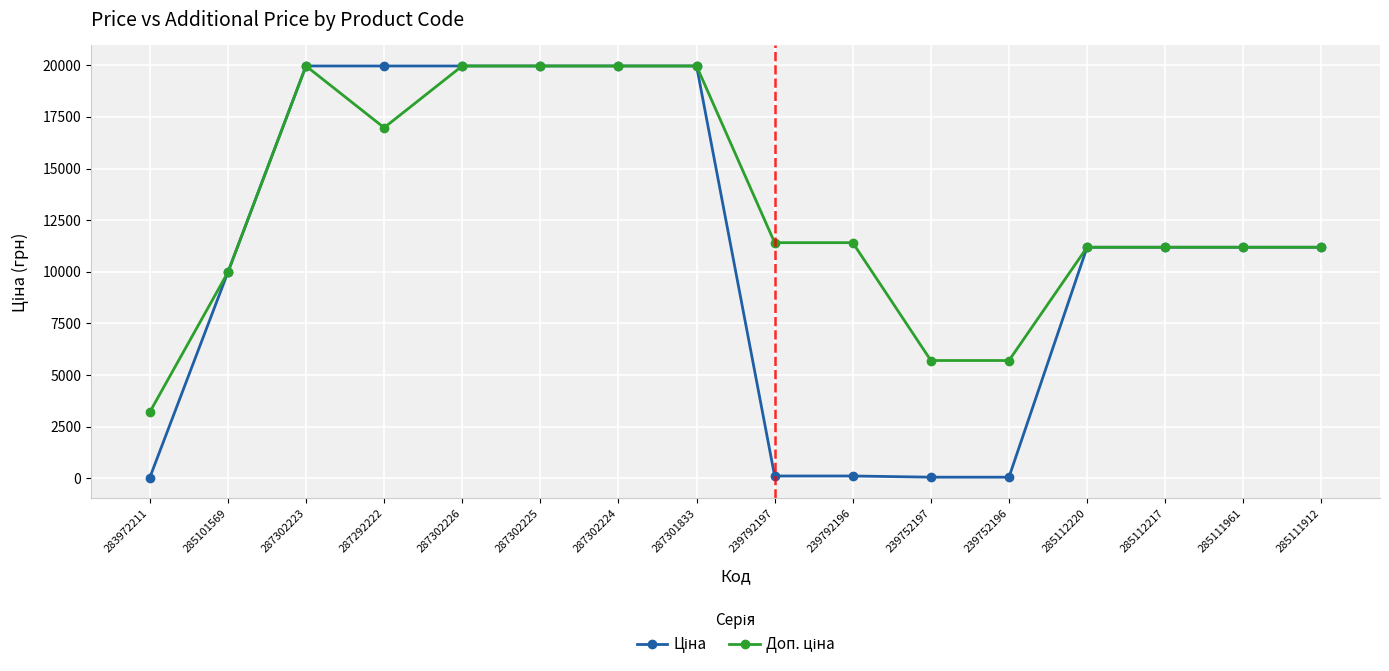

At how many categories does at least one series exceed 15544?

6